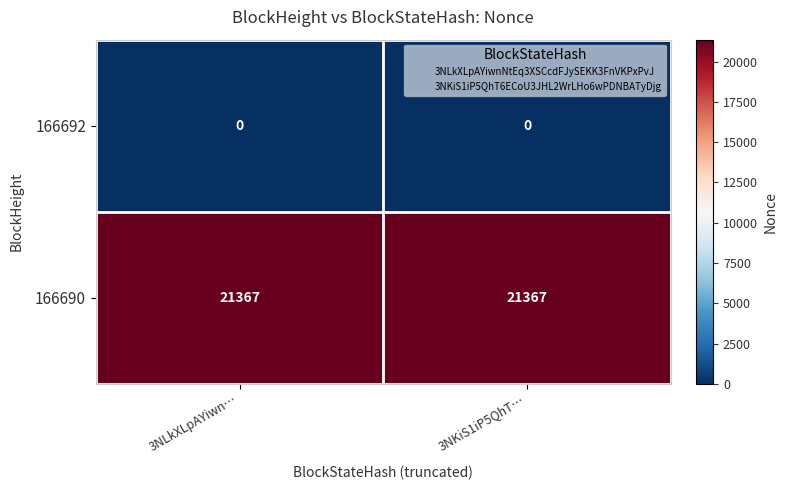

At 3NLkXLpAYiwn…, list the series in order from largest to smallest.

166690, 166692